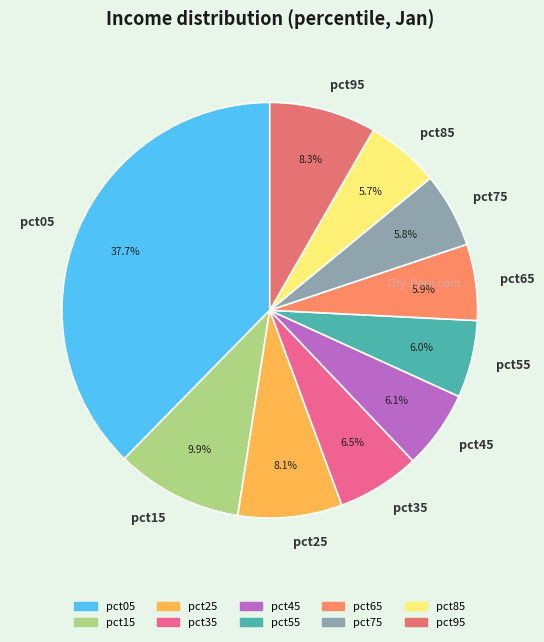

Count the number of slices in the pie.

10